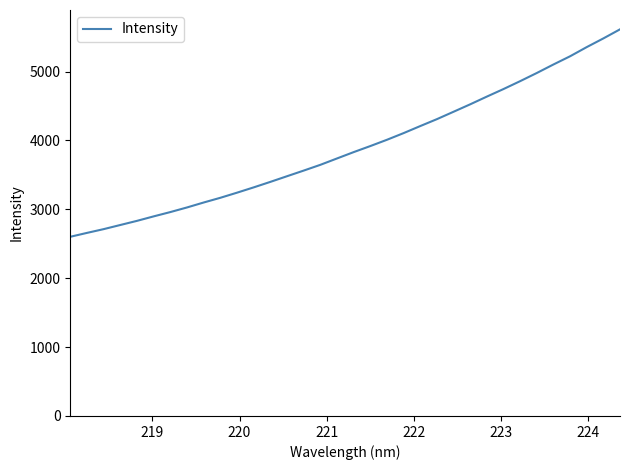

What is the difference between the maximum and minimum values?

3011.6